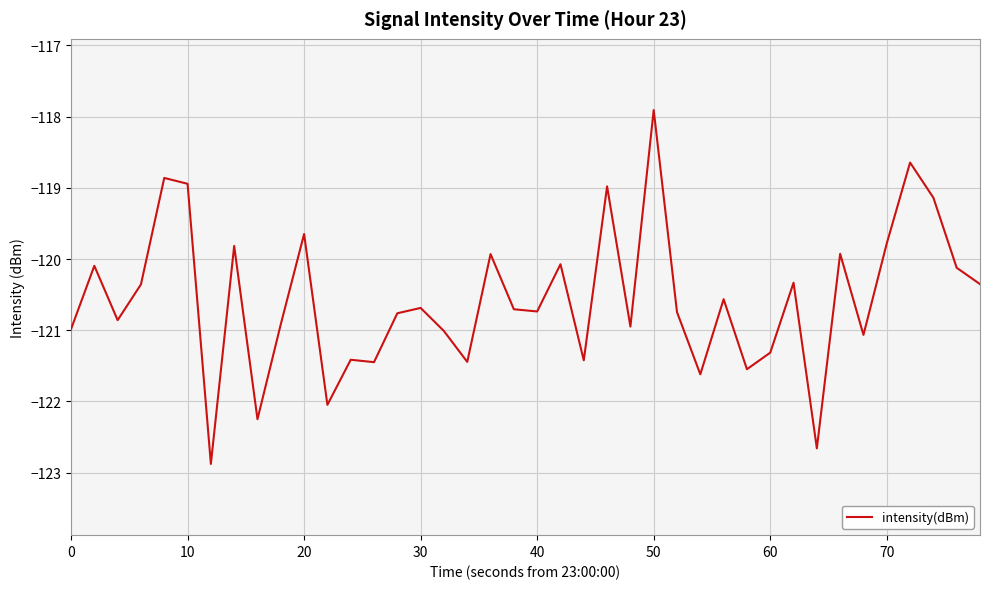

What is the difference between the maximum and minimum values?

5.0